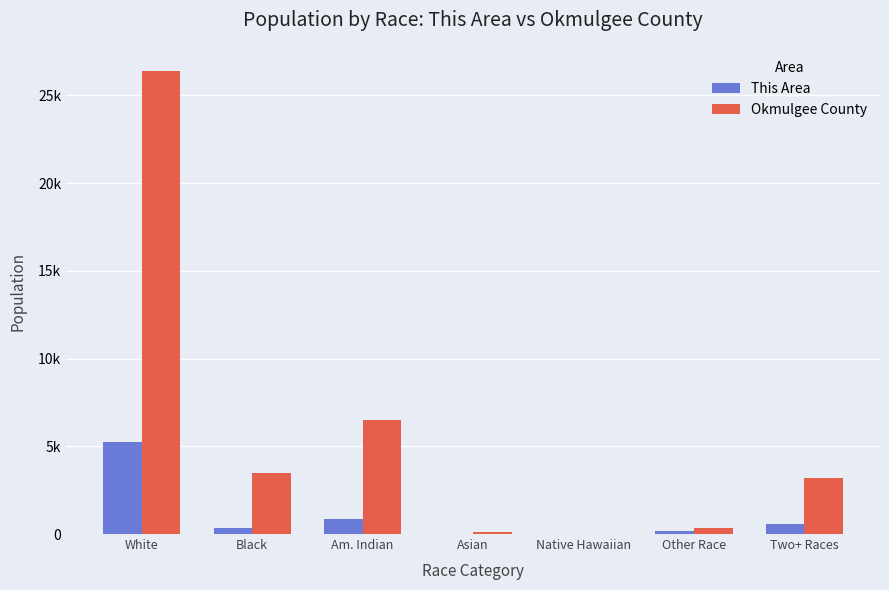

What are all the series names shown in the legend?

This Area, Okmulgee County